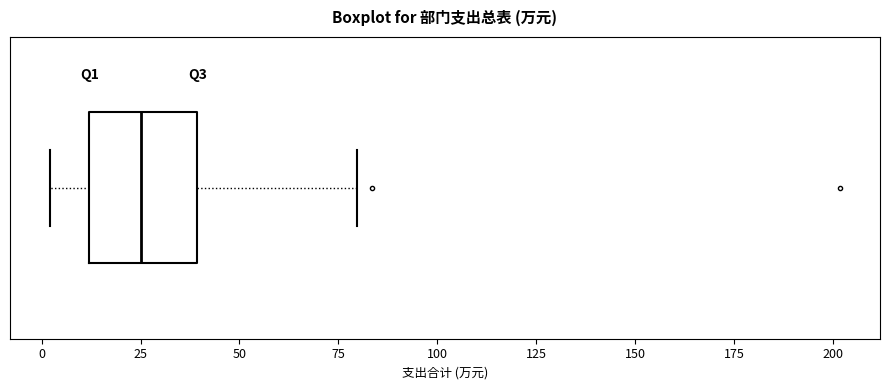

Where does the left whisker of the box end on the x-axis? The values are not printed on the chart, so give them approximately, as read against the axis.

0